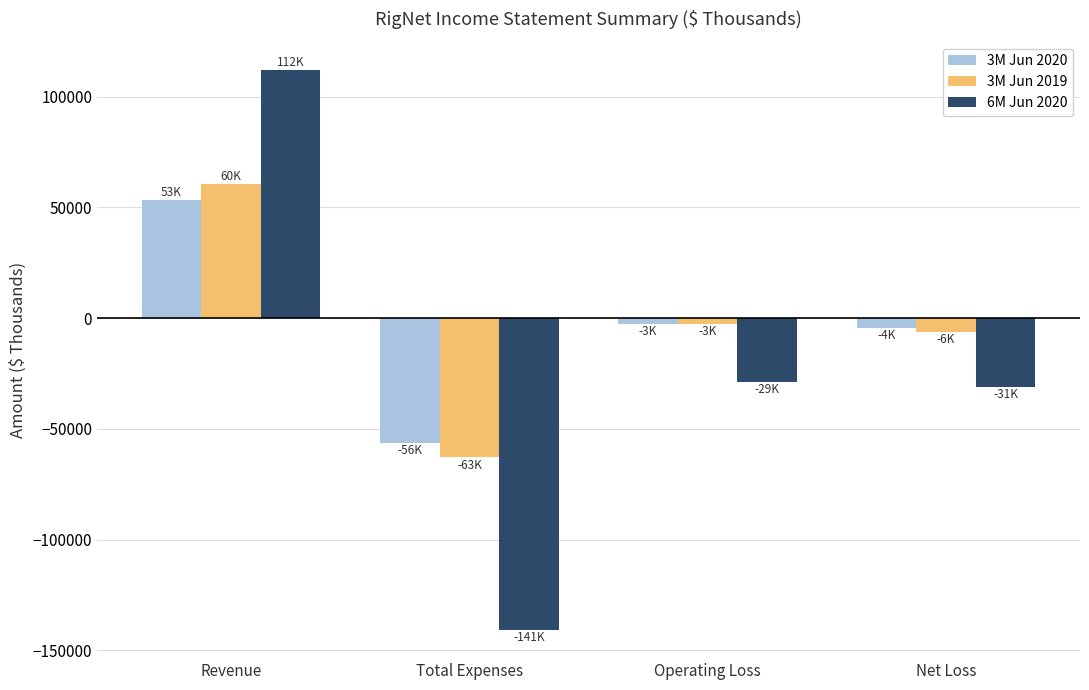

Which series changed the most between Operating Loss and Net Loss?

3M Jun 2019